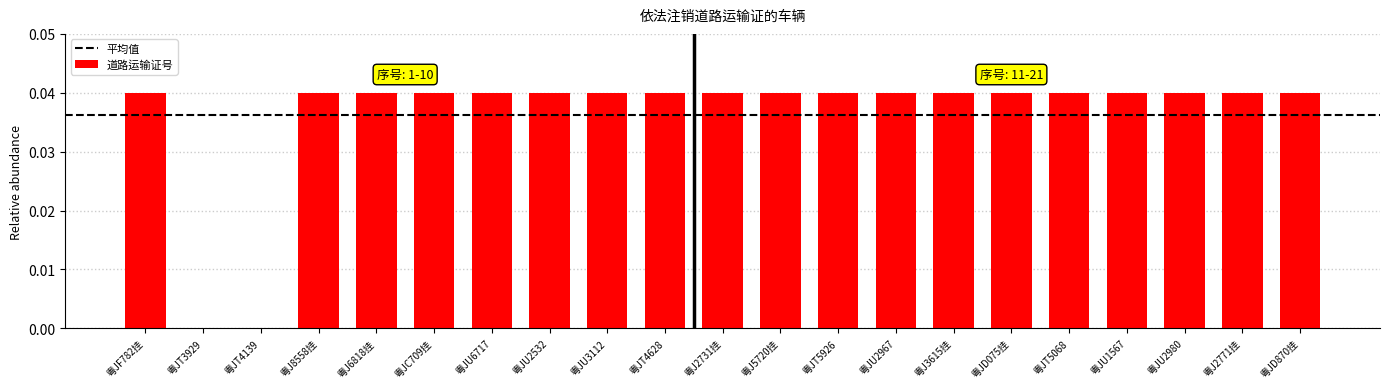

Is it true that the value at 粤JU6717 is 0.0?

True